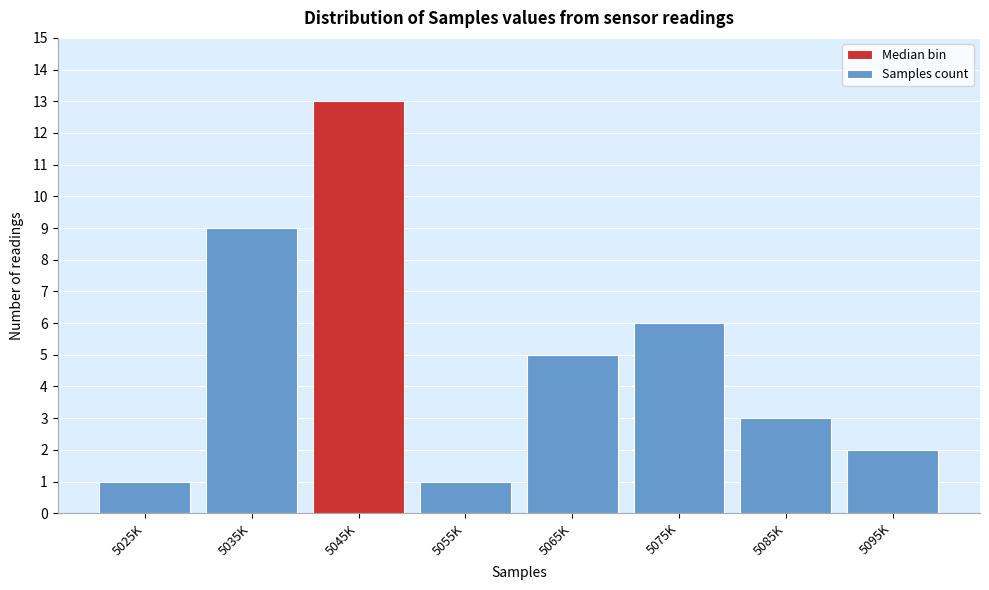

Reading left to right, extract all data points from this chart.

1	9	13	1	5	6	3	2